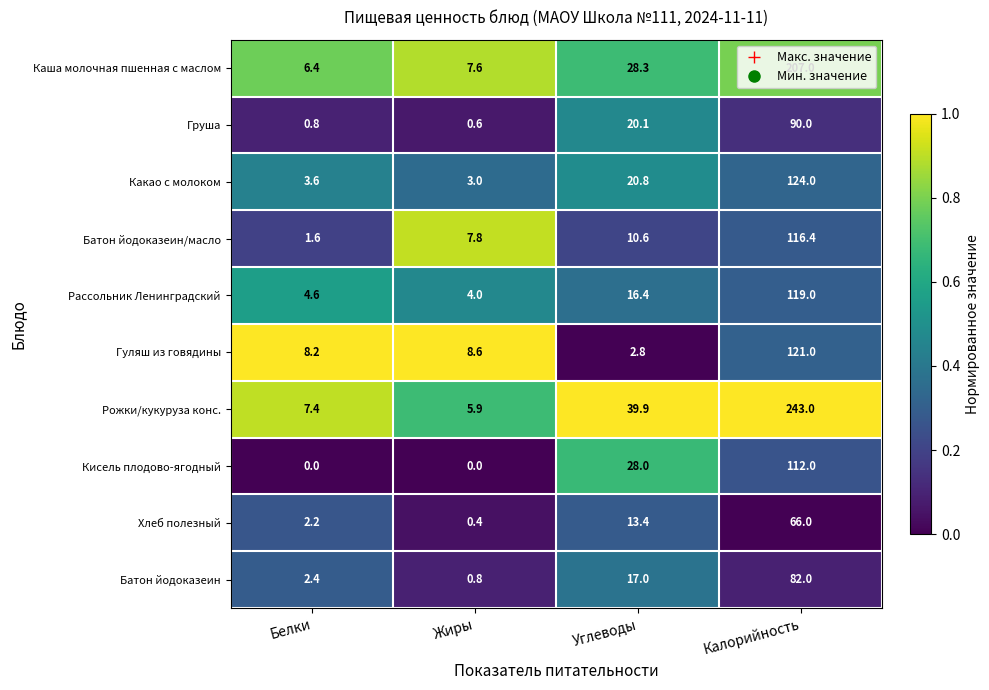

Is it true that Каша молочная пшенная с маслом equals 5.1 at Жиры?

False